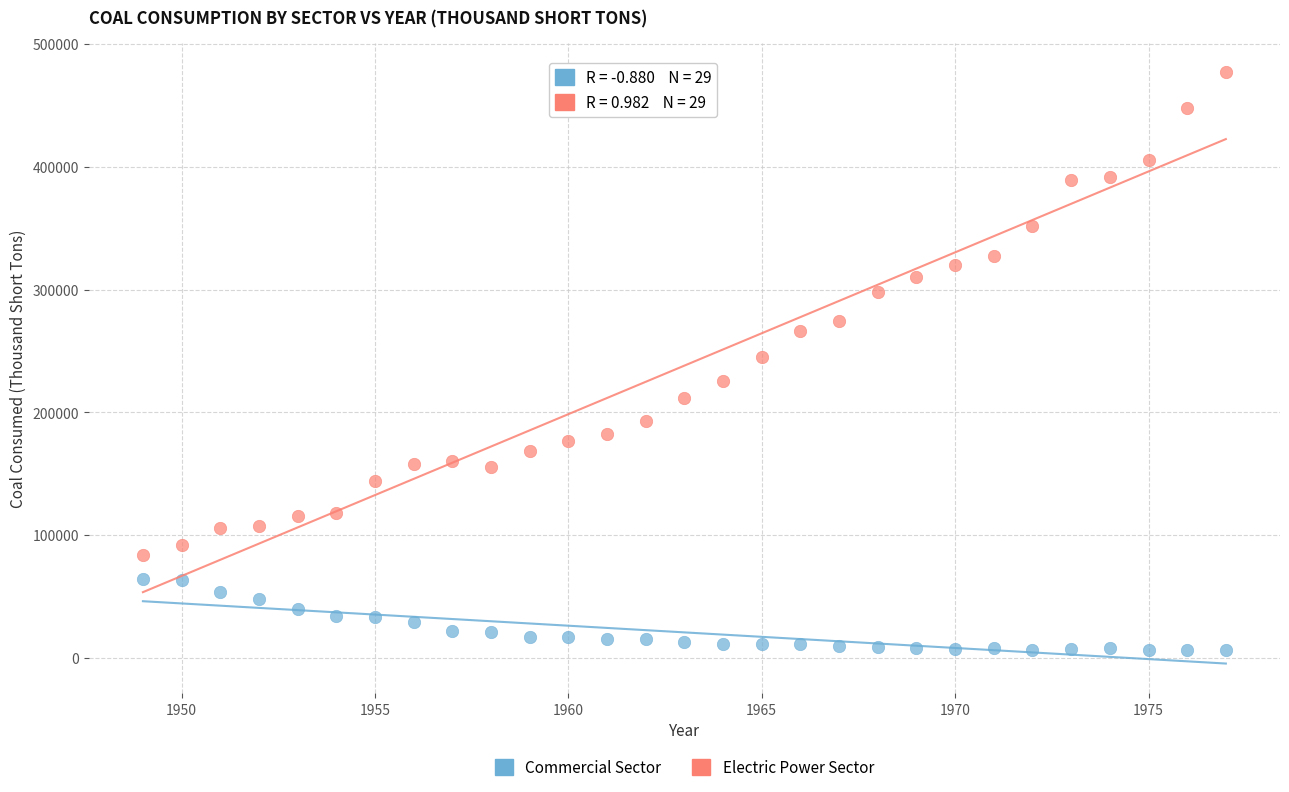

Across all data points, what is the range of Y values (max minus min)?

470795.6